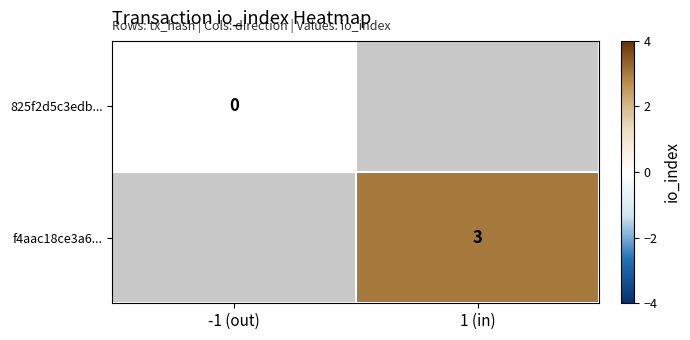

Is it true that f4aac18ce3a6... equals 1 at 1 (in)?

False